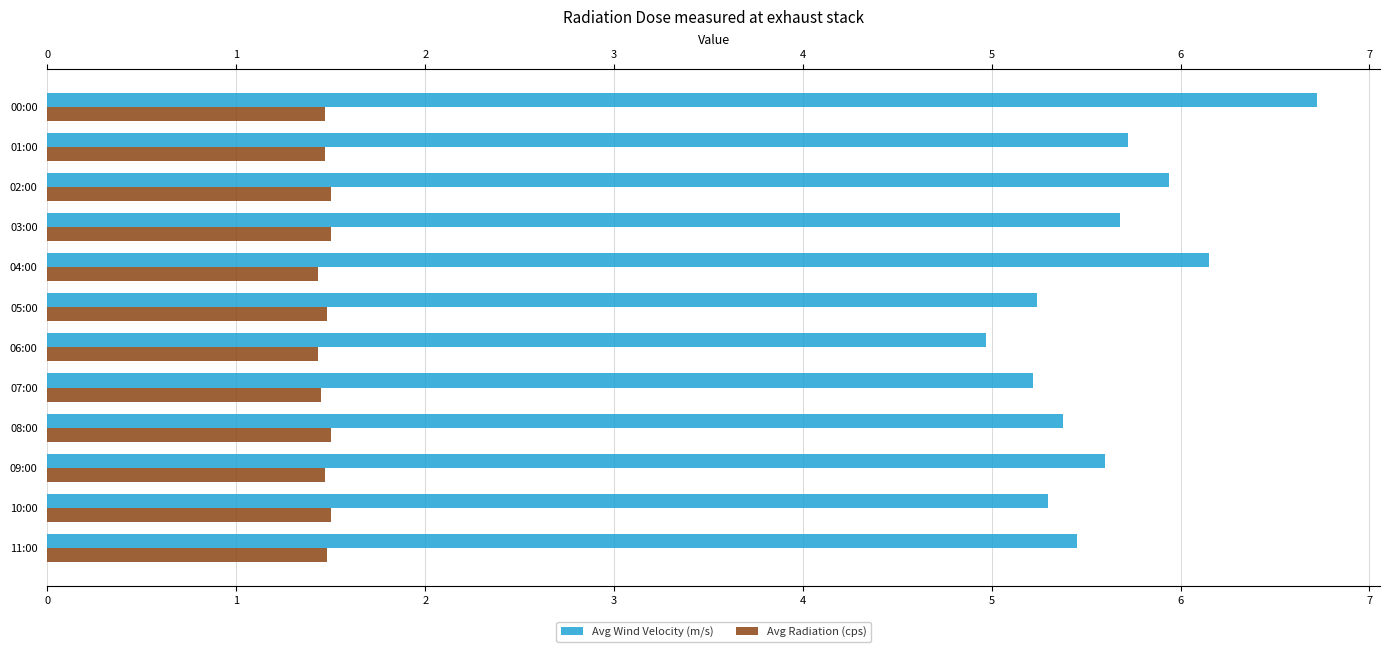

What is the sum of all Avg Wind Velocity (m/s) values?

67.4